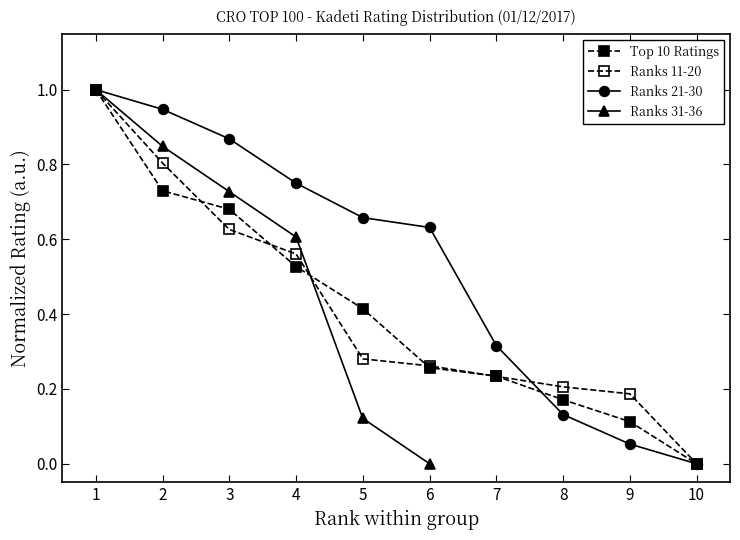

True or false: Ranks 31-36 and Top 10 Ratings cross at least once.

True